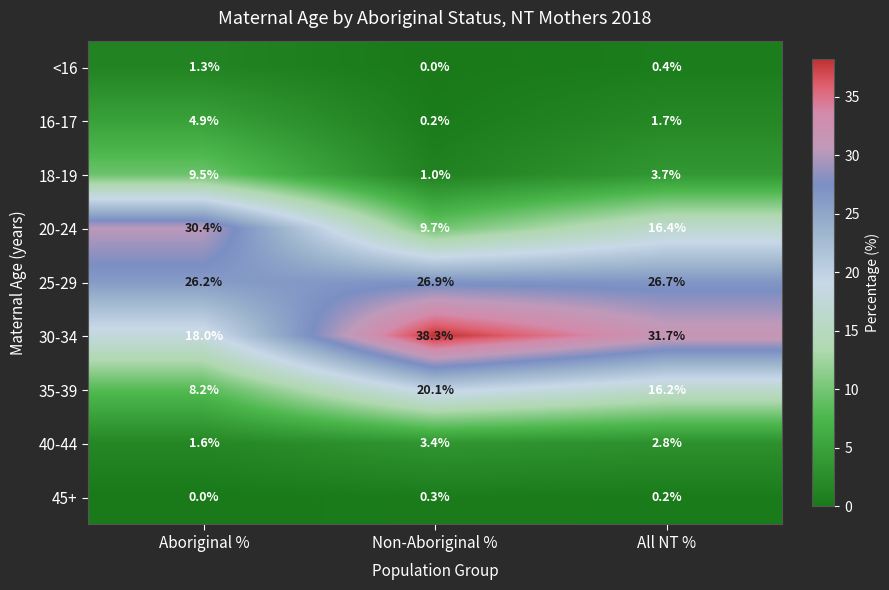

What is the difference between the highest and lowest values at Non-Aboriginal %?

38.3